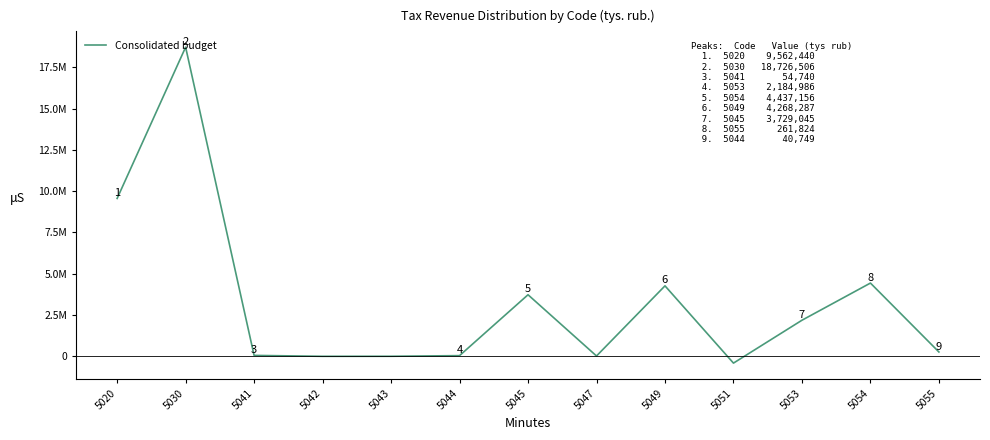

What value does the data have at 5051?

-411996